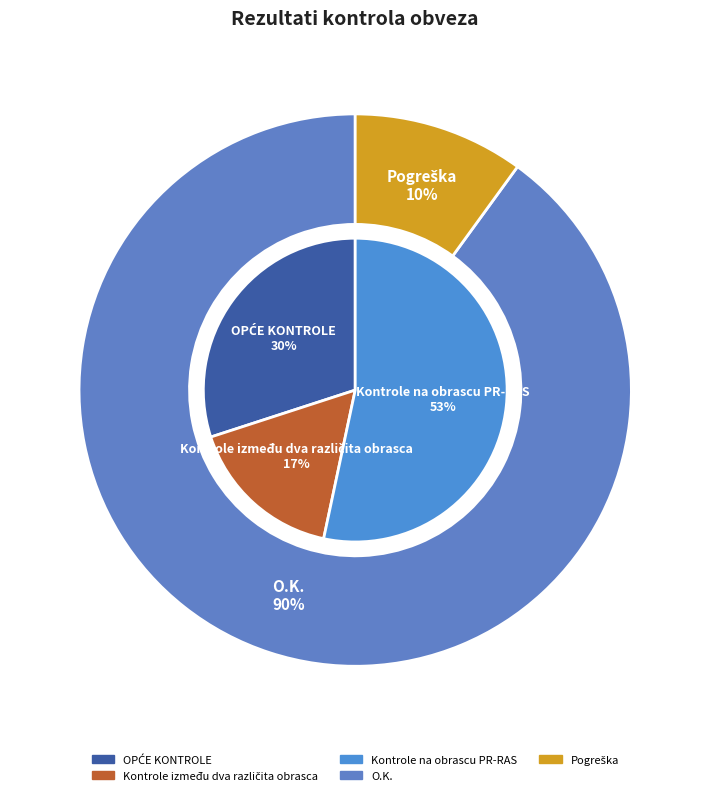

Which has a higher value, O.K. or Pogreška?

O.K.